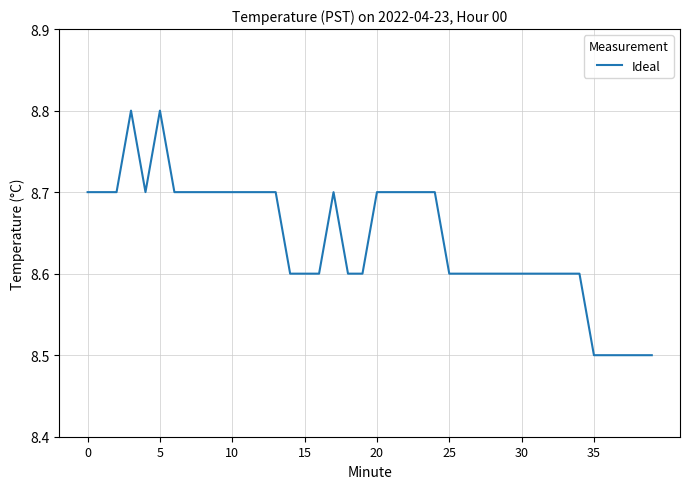

What is the difference between the maximum and minimum values?

0.3